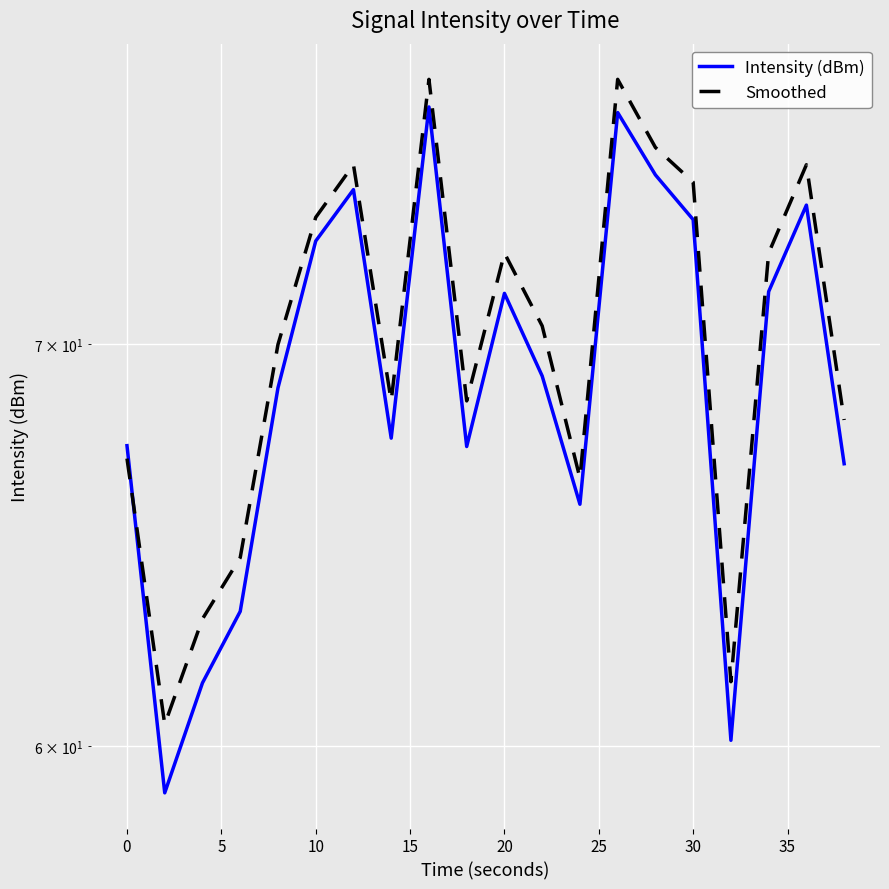

After their last crossing, which series has the higher values: Intensity (dBm) or Smoothed?

Smoothed